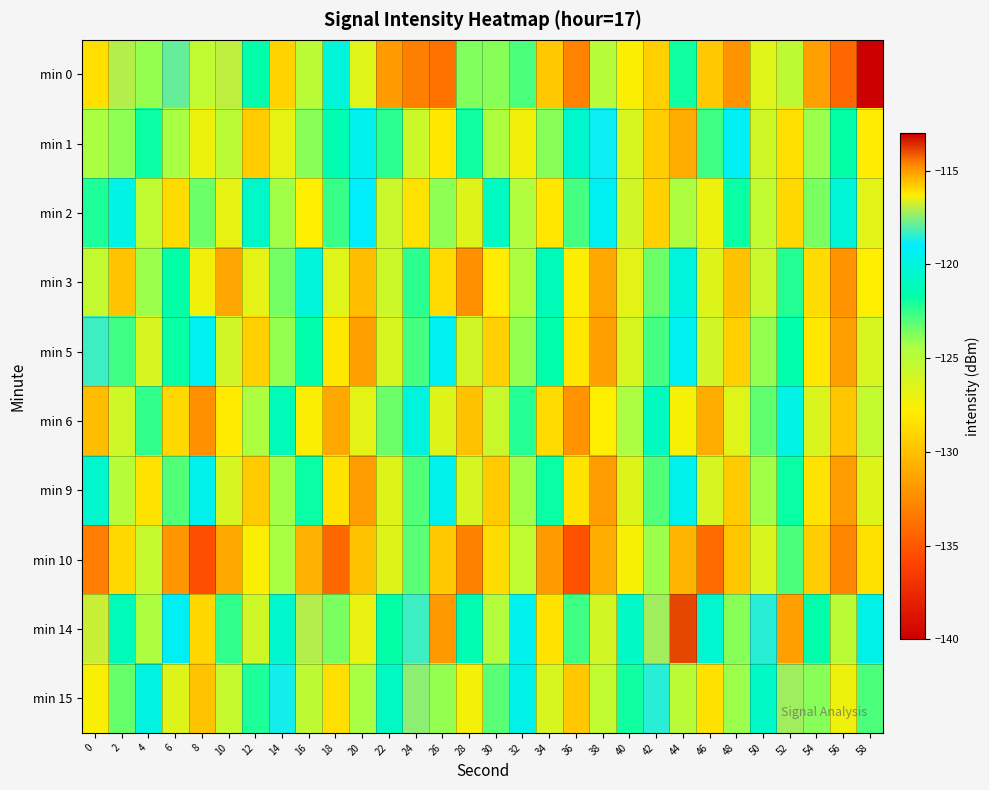

What is the total value across all series at 46?

-1271.6